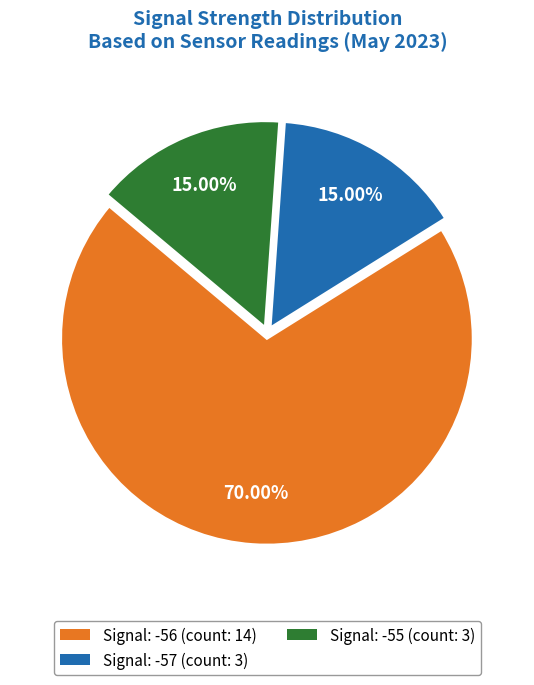

Count the number of slices in the pie.

3